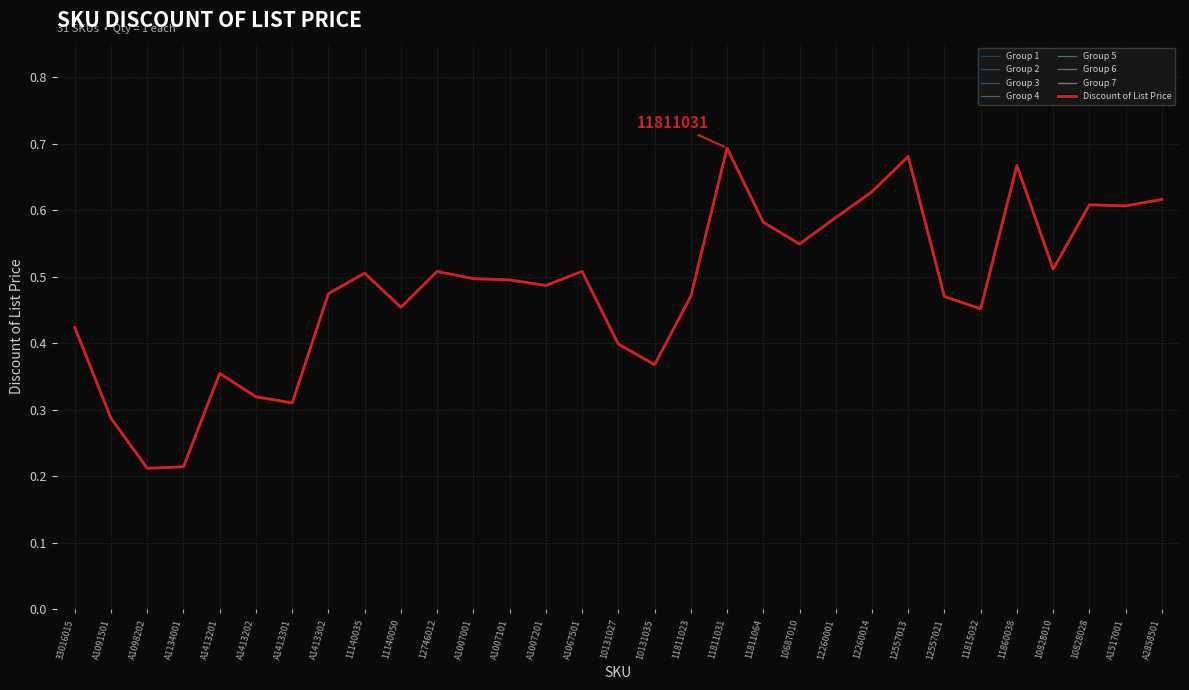

The chart shows a value of 0.5 at 12746012. True or false?

True